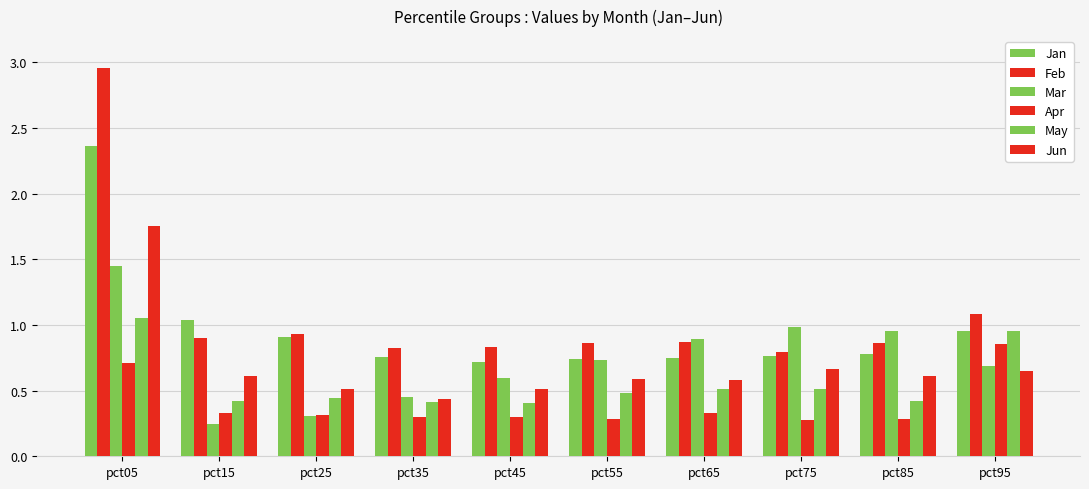

Between pct45 and pct35, which is larger?

pct35